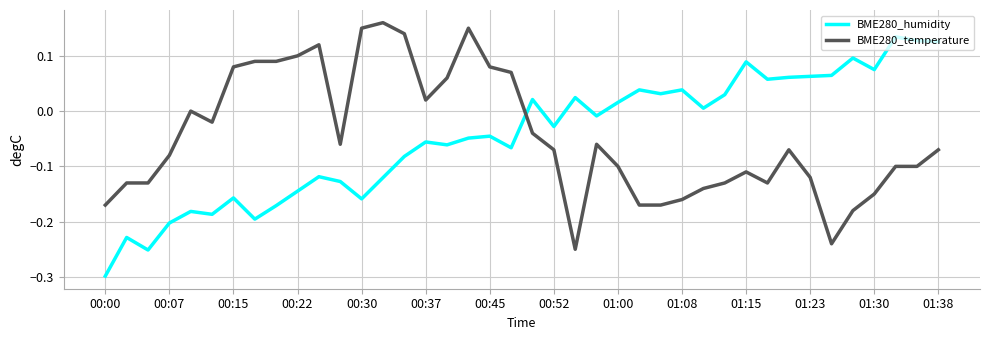

Which series has the largest range (max minus min)?

BME280_humidity